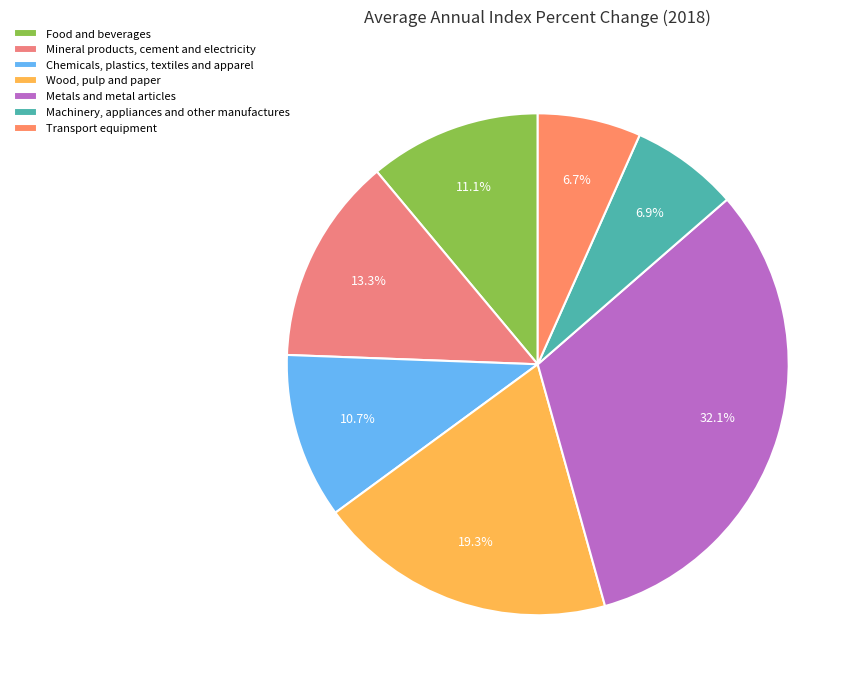

To the nearest percent, what is the average slice percentage?

14%